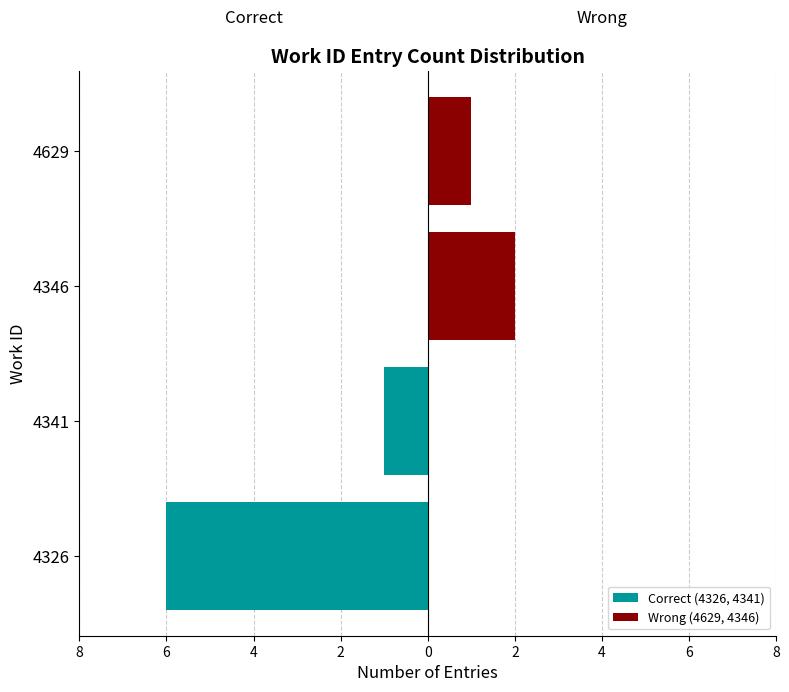

Are the bars horizontal?

Yes